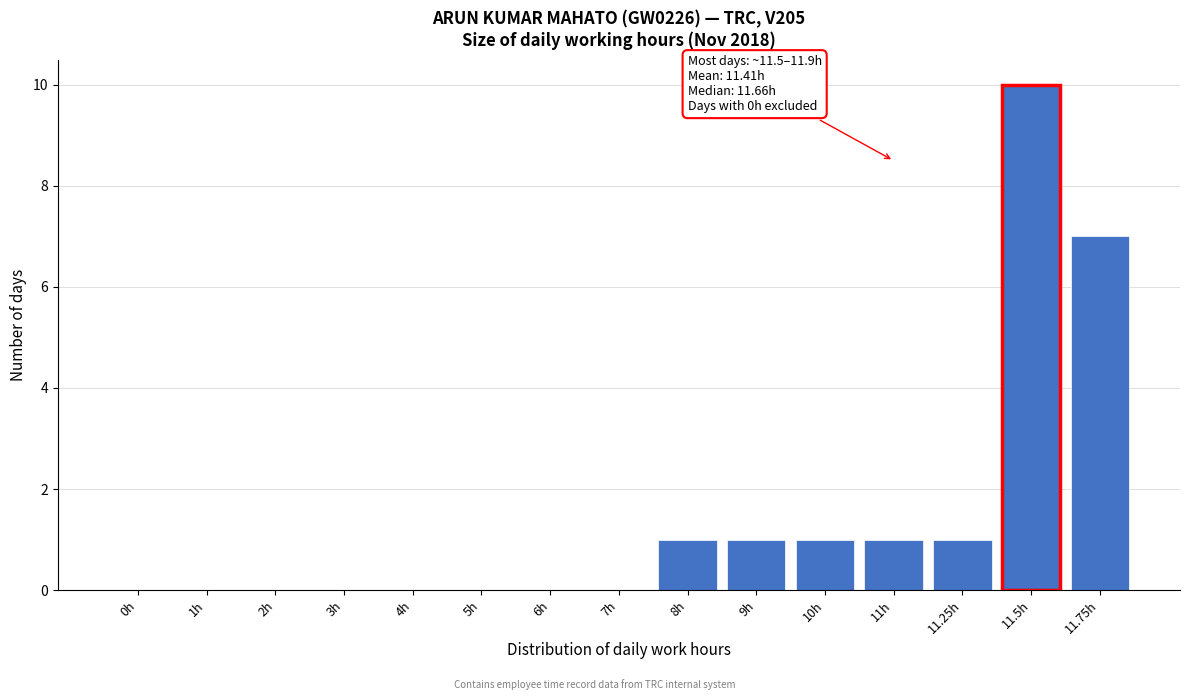

Reading left to right, what are all the values shown in this chart?

0h=0	1h=0	2h=0	3h=0	4h=0	5h=0	6h=0	7h=0	8h=1	9h=1	10h=1	11h=1	11.25h=1	11.5h=10	11.75h=7